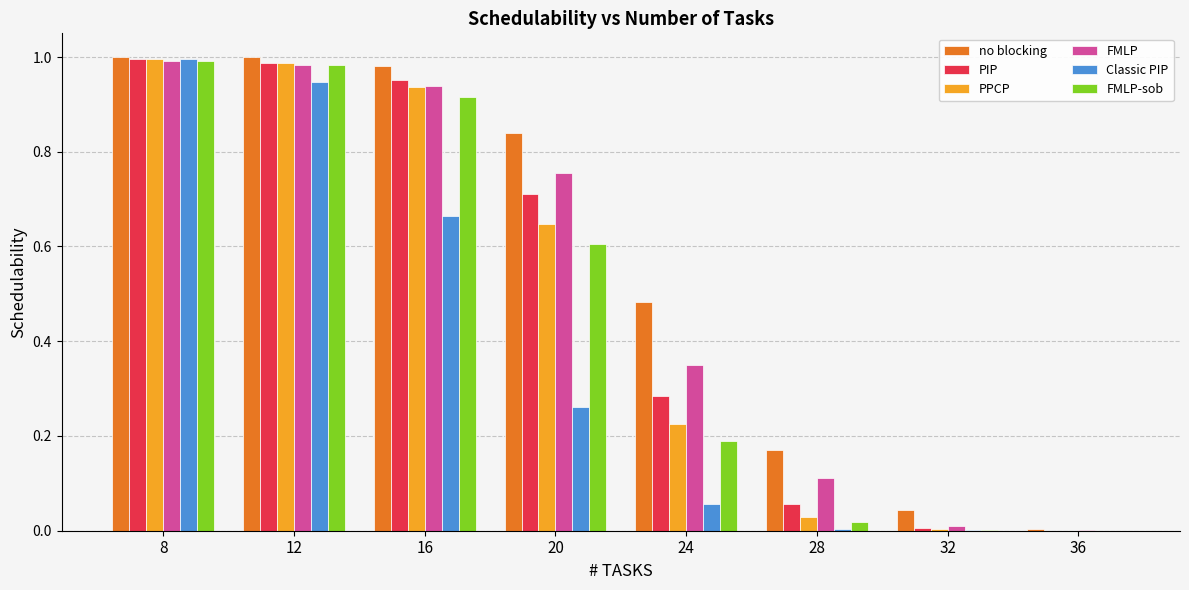

What is the total value across all series at 24?

1.6